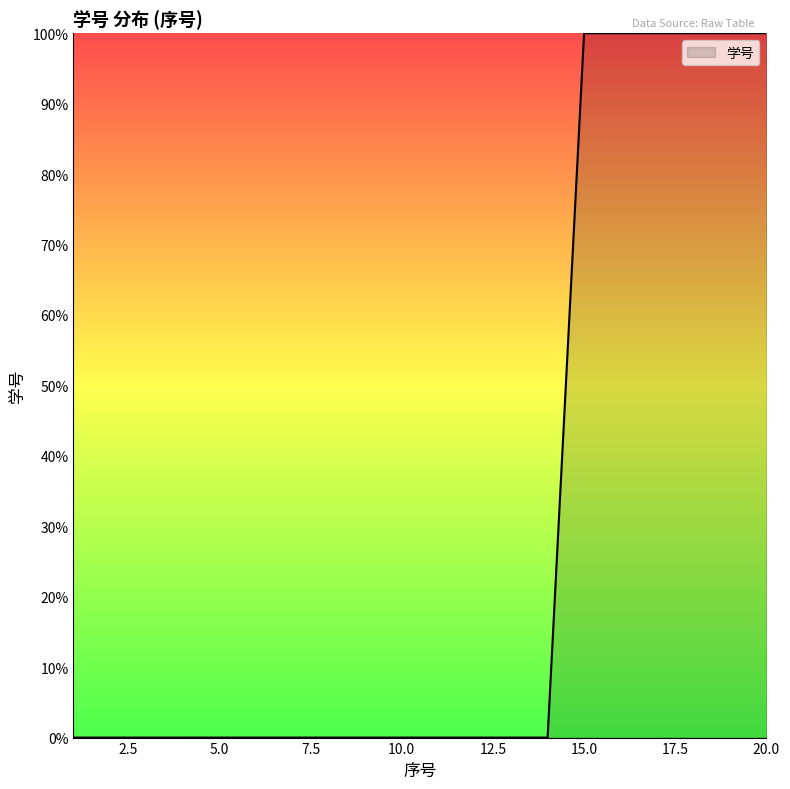

Does the chart display data point markers on the line(s)?

No